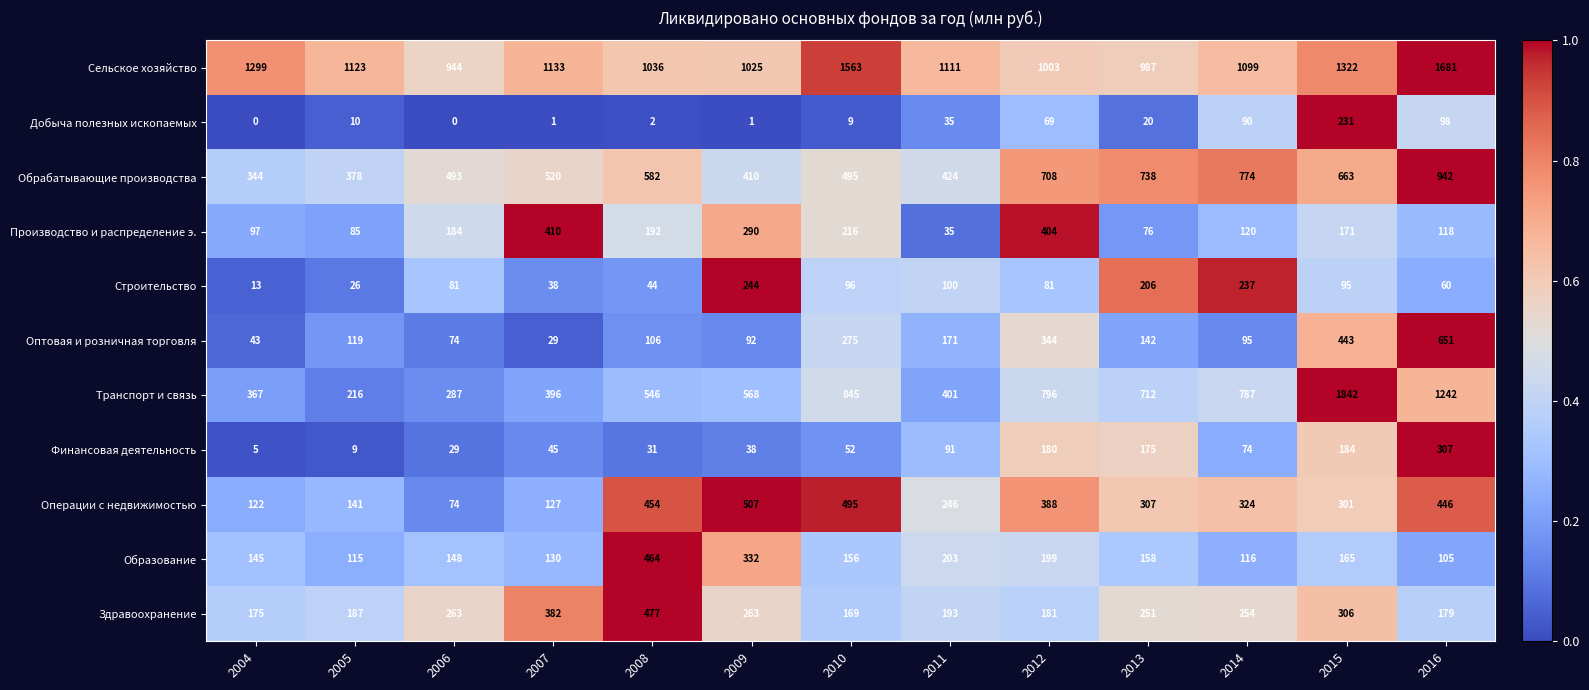

What is the difference between the second highest and minimum values in the Добыча полезных ископаемых series?

98